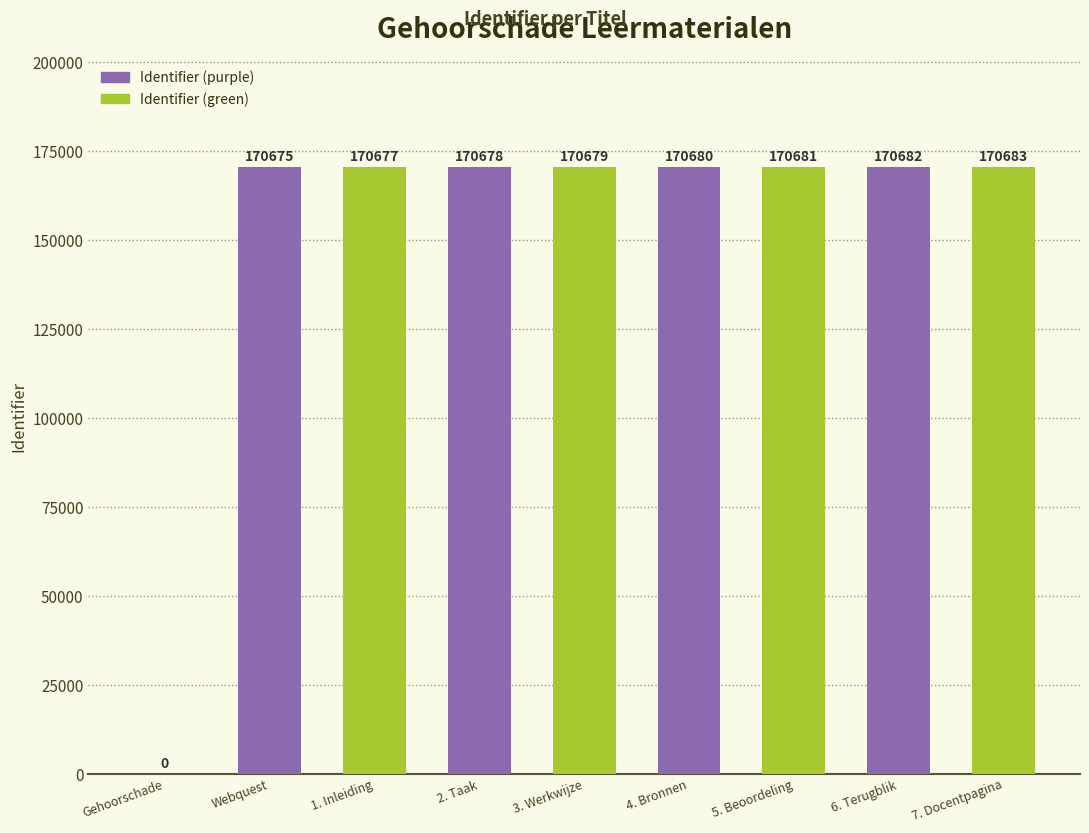

Between 5. Beoordeling and Gehoorschade, which is larger?

5. Beoordeling